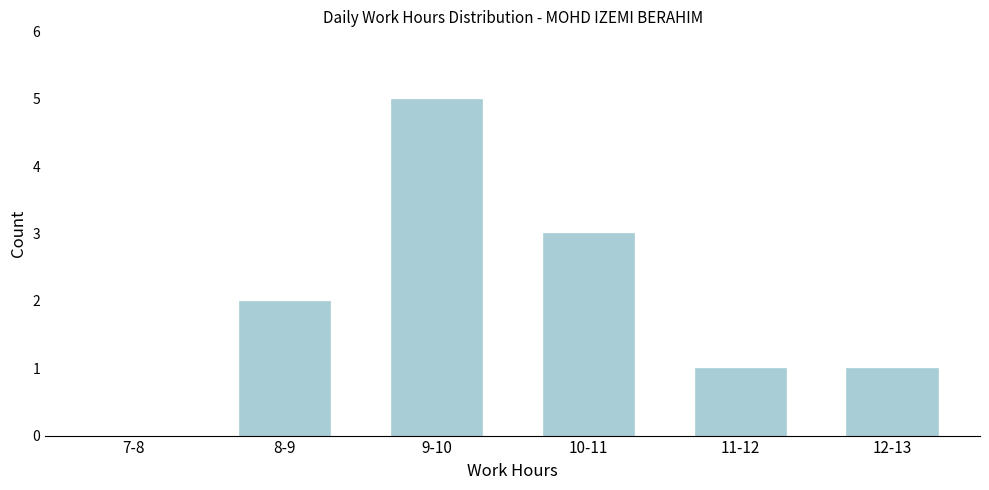

Reading left to right, transcribe all the data shown in this chart.

7-8=0	8-9=2	9-10=5	10-11=3	11-12=1	12-13=1